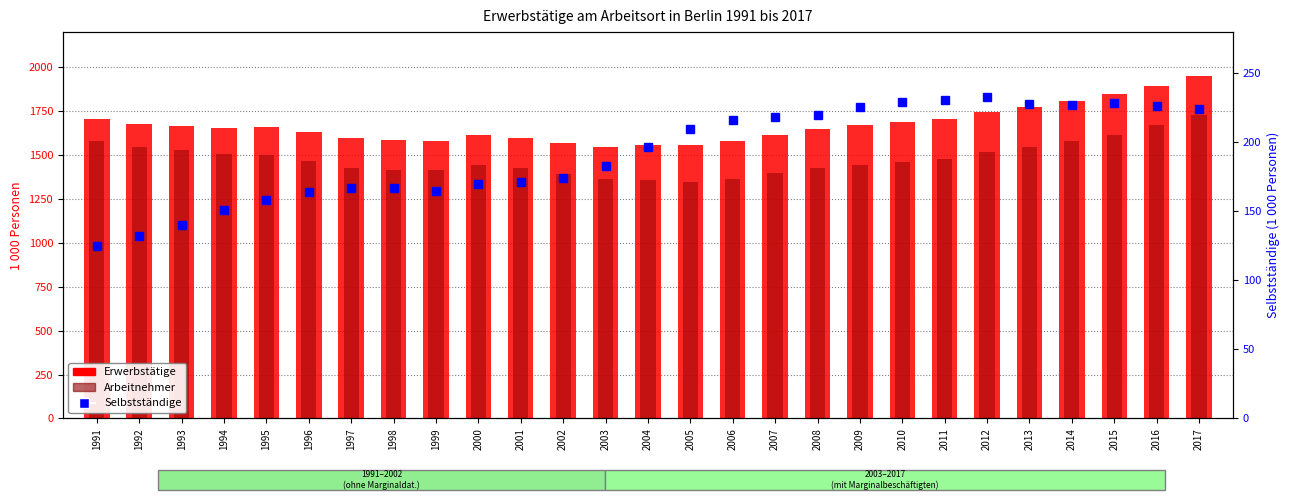

Which series changed the most between 2001 and 2004?

Arbeitnehmer